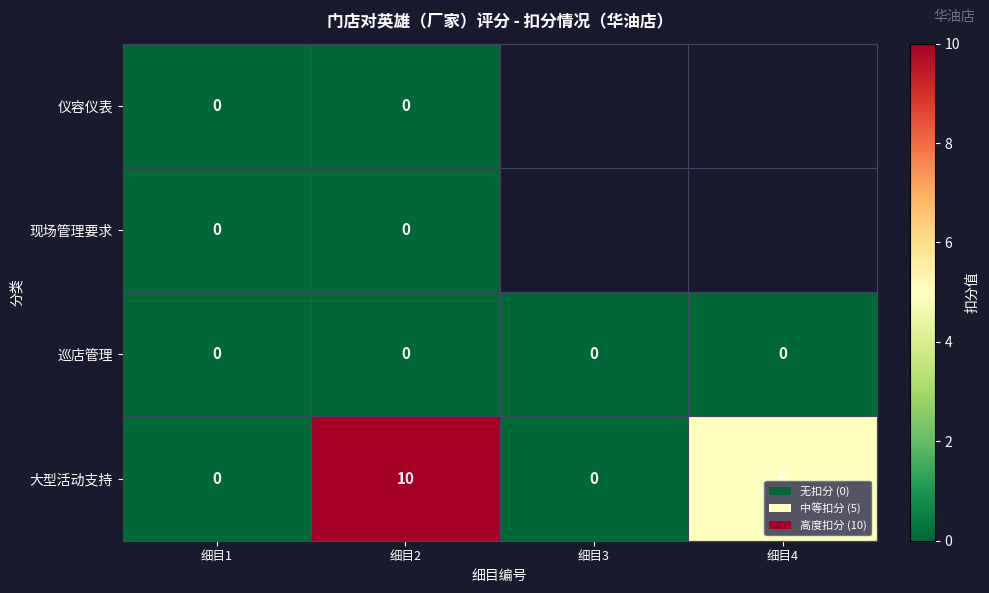

Which series changed the most between 细目1 and 细目2?

大型活动支持